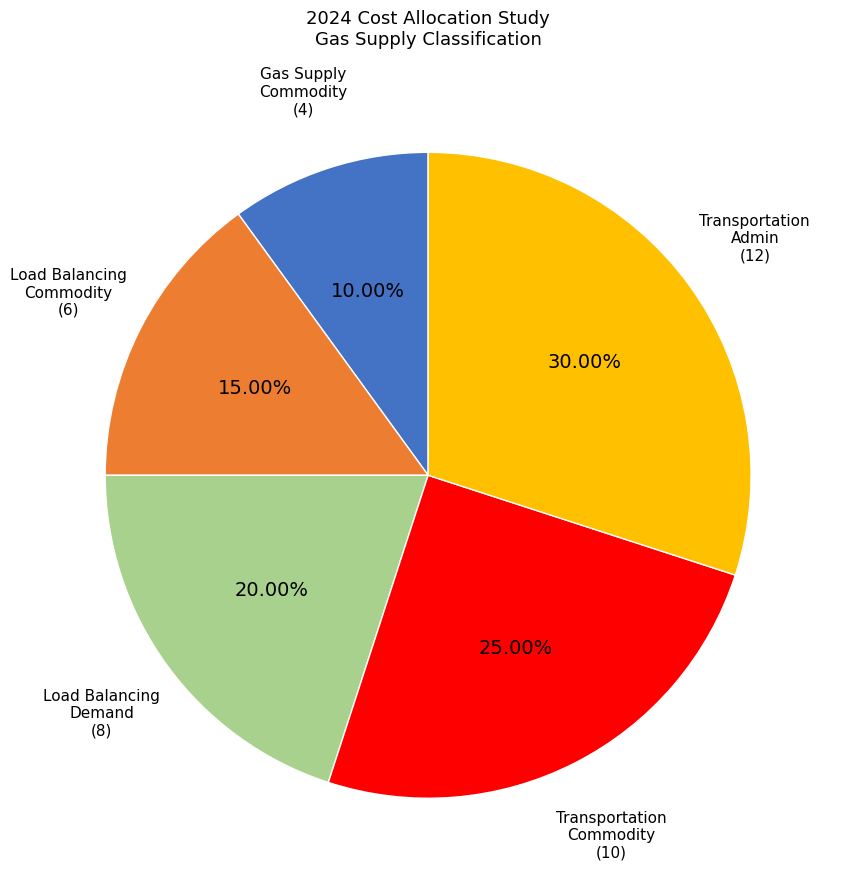

How many segments does this pie chart have?

5